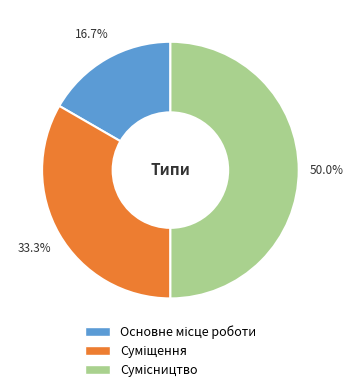

How many segments does this pie chart have?

3